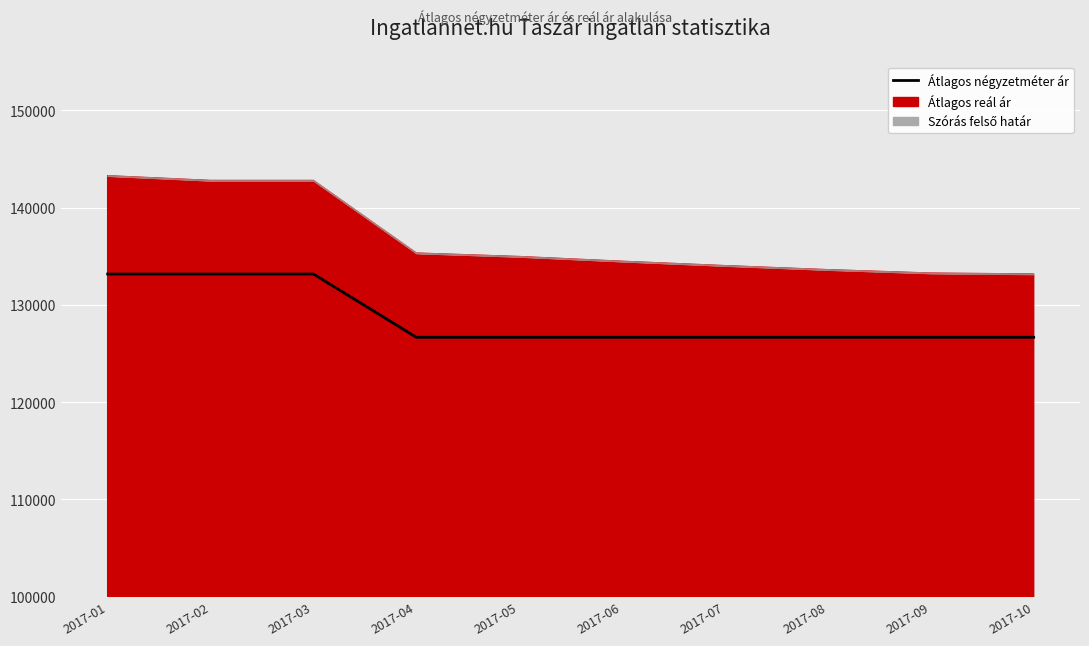

What is the sum of all values?

1286160